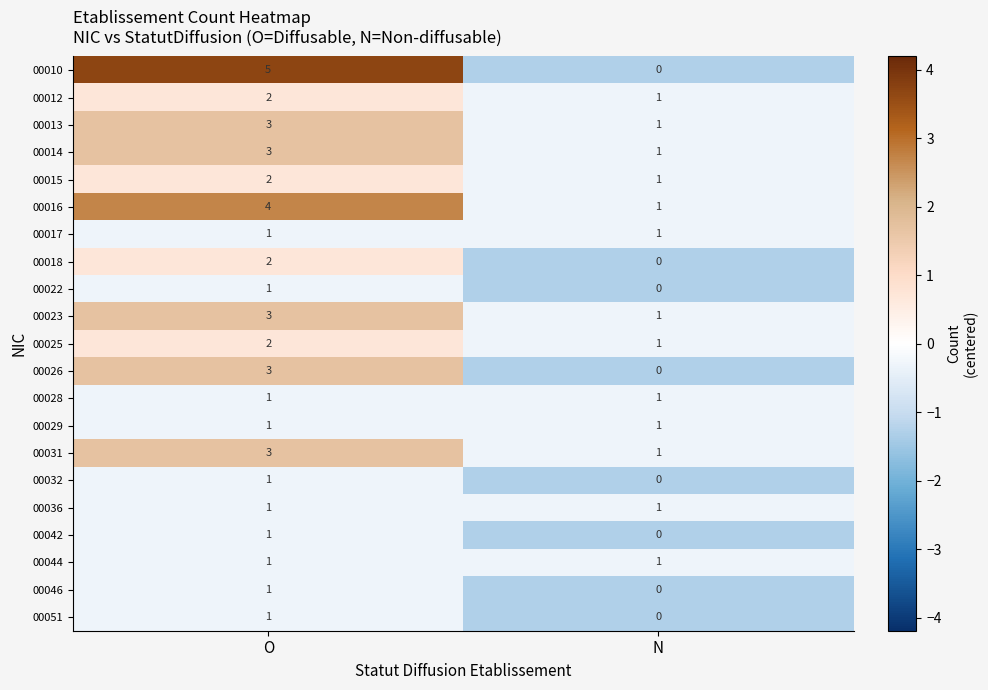

The value of 00051 at O is 1. True or false?

True